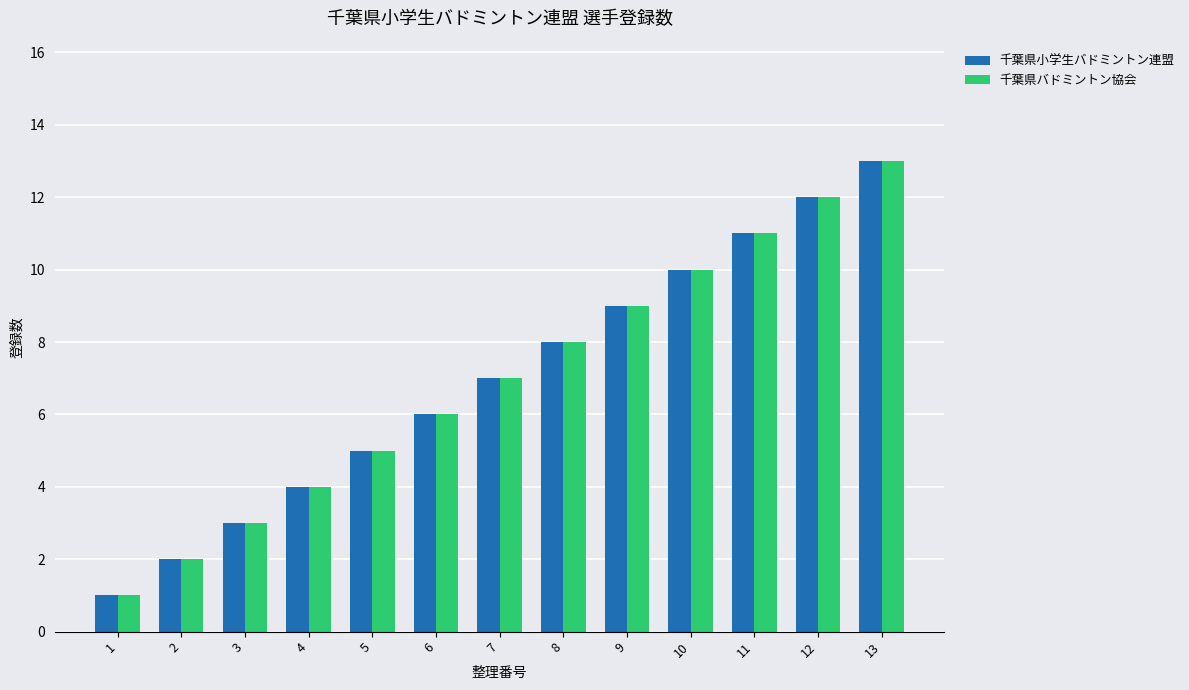

What is the smallest value displayed?

1